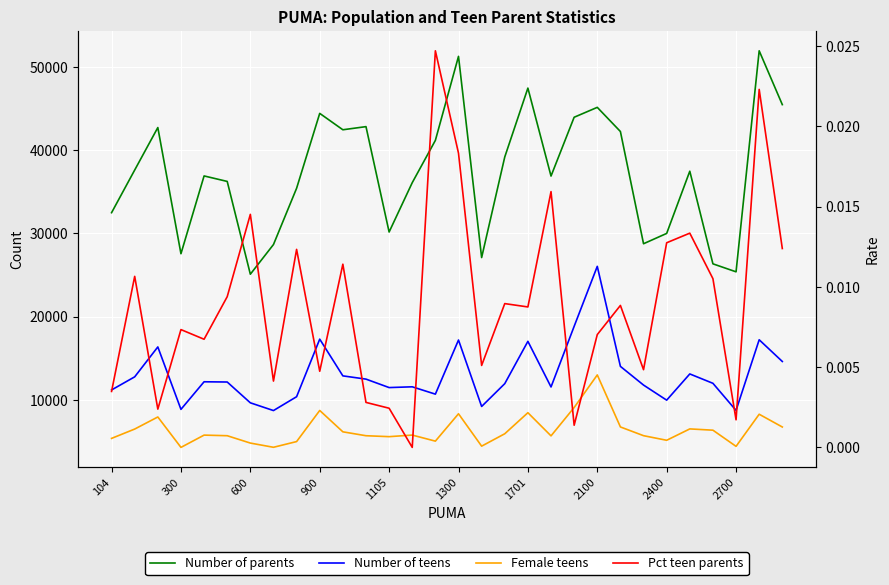

Reading left to right, extract all data points from this chart.

Number of parents: 32488.0	37615.0	42718.0	27557.0	36904.0	36245.0	25096.0	28661.0	35422.0	44421.0	42452.0	42829.0	30165.0	36095.0	41177.0	51272.0	27097.0	39184.0	47459.0	36889.0	43956.0	45145.0	42242.0	28757.0	29997.0	37472.0	26342.0	25383.0	51941.0	45473.0
Number of teens: 11189.0	12764.0	16356.0	8857.0	12171.0	12142.0	9643.0	8712.0	10376.0	17292.0	12880.0	12490.0	11474.0	11566.0	10685.0	17187.0	9205.0	11945.0	17029.0	11547.0	18833.0	26040.0	14021.0	11775.0	9962.0	13112.0	11986.0	8731.0	17218.0	14609.0
Female teens: 5369.0	6489.0	7941.0	4286.0	5762.0	5689.0	4805.0	4299.0	4986.0	8723.0	6157.0	5688.0	5576.0	5766.0	5038.0	8327.0	4435.0	5925.0	8454.0	5671.0	9078.0	12993.0	6743.0	5693.0	5141.0	6507.0	6354.0	4411.0	8270.0	6737.0
Pct teen parents: 0.0	0.0	0.0	0.0	0.0	0.0	0.0	0.0	0.0	0.0	0.0	0.0	0.0	0.0	0.0	0.0	0.0	0.0	0.0	0.0	0.0	0.0	0.0	0.0	0.0	0.0	0.0	0.0	0.0	0.0